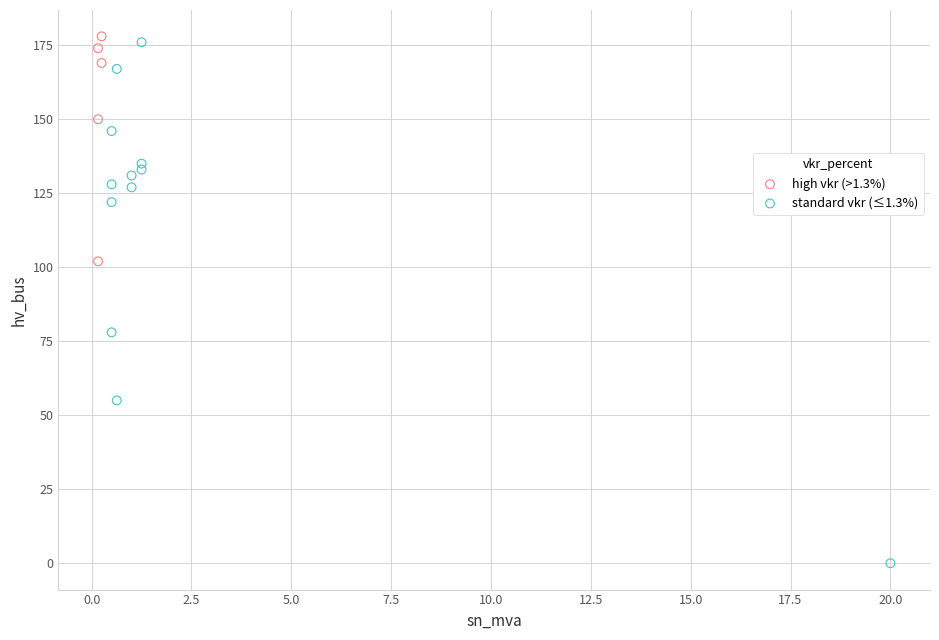

Which series reaches the minimum Y coordinate?

standard vkr (≤1.3%)